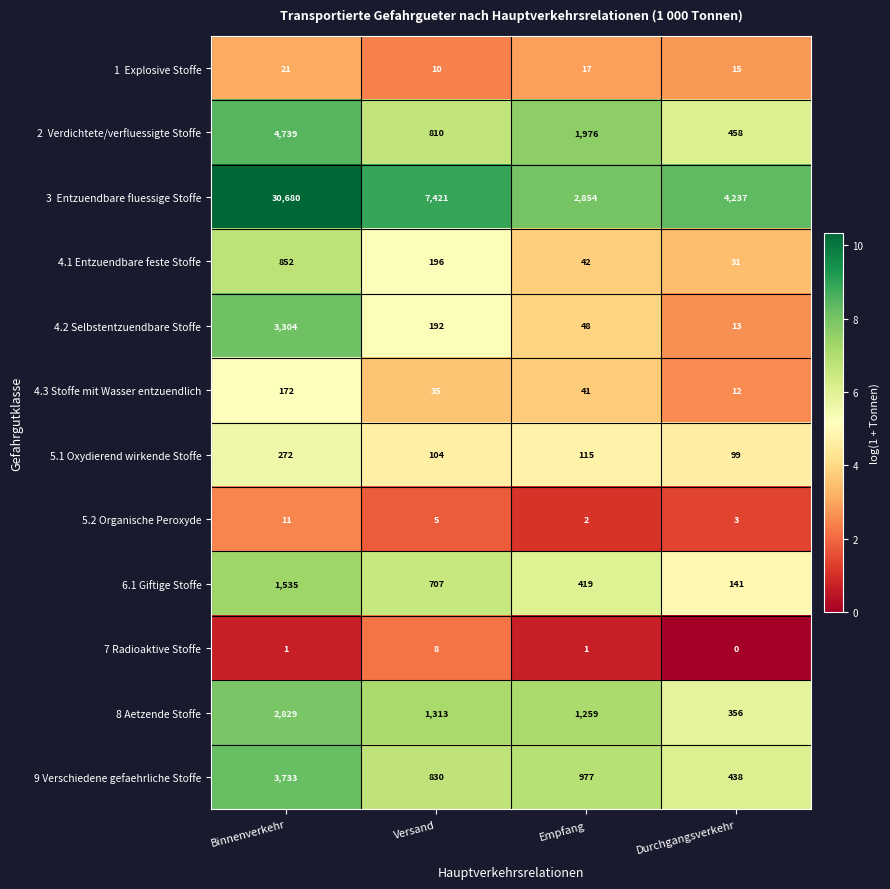

At which category is the sum across all series the highest?

Binnenverkehr